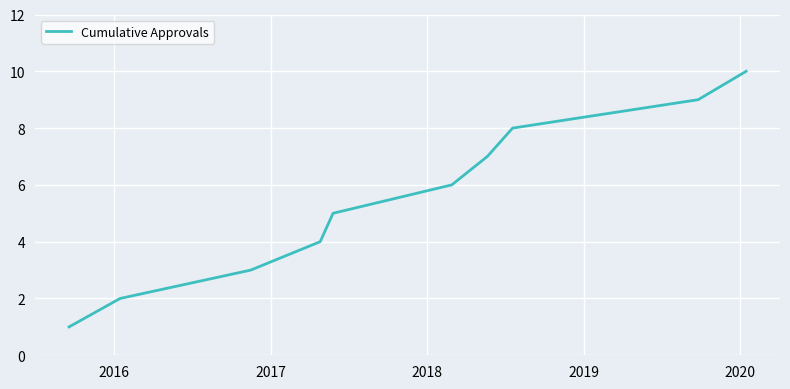

What is the difference between the maximum and minimum values?

9